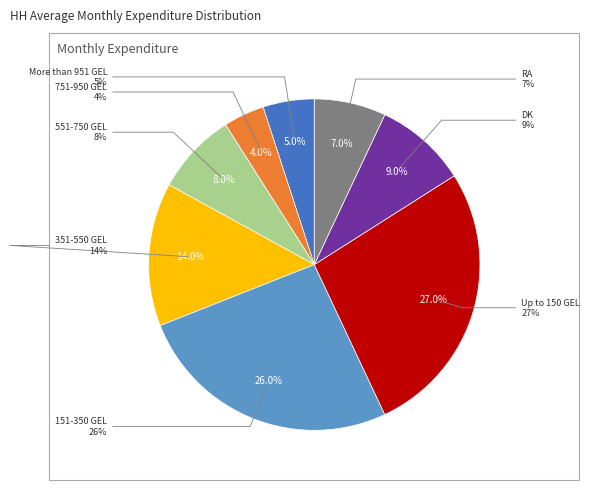

Is it true that RA is 7% of the pie?

True